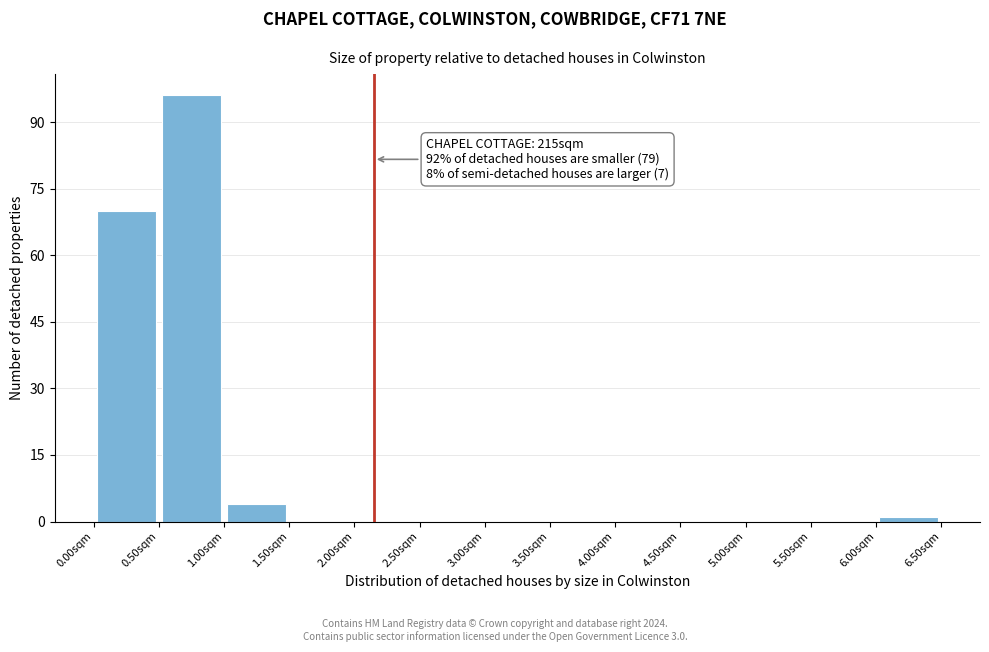

Over which range of the x-axis is the bar tallest?

0.5 to 1.0